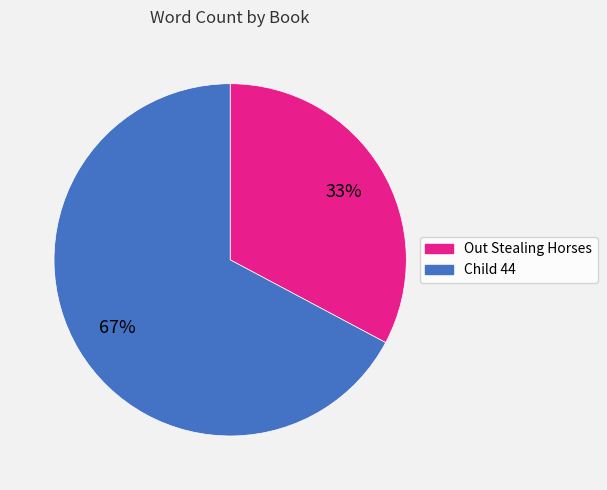

Rank the categories by value from highest to lowest.

Child 44, Out Stealing Horses